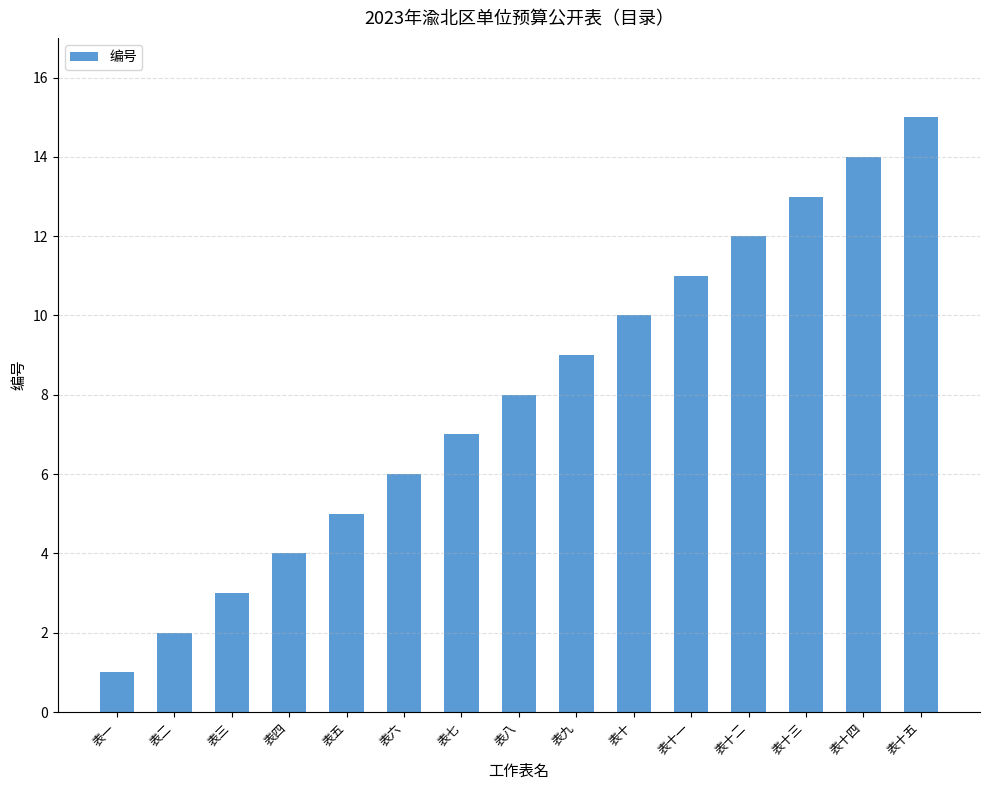

Count the number of categories in the chart.

15